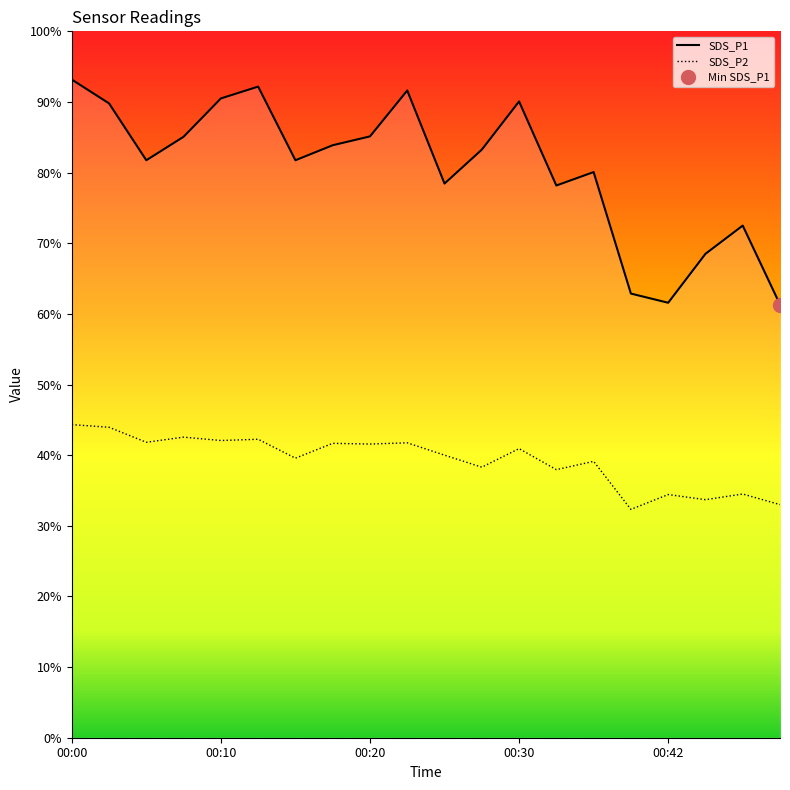

What is the maximum value for SDS_P2?

44.3